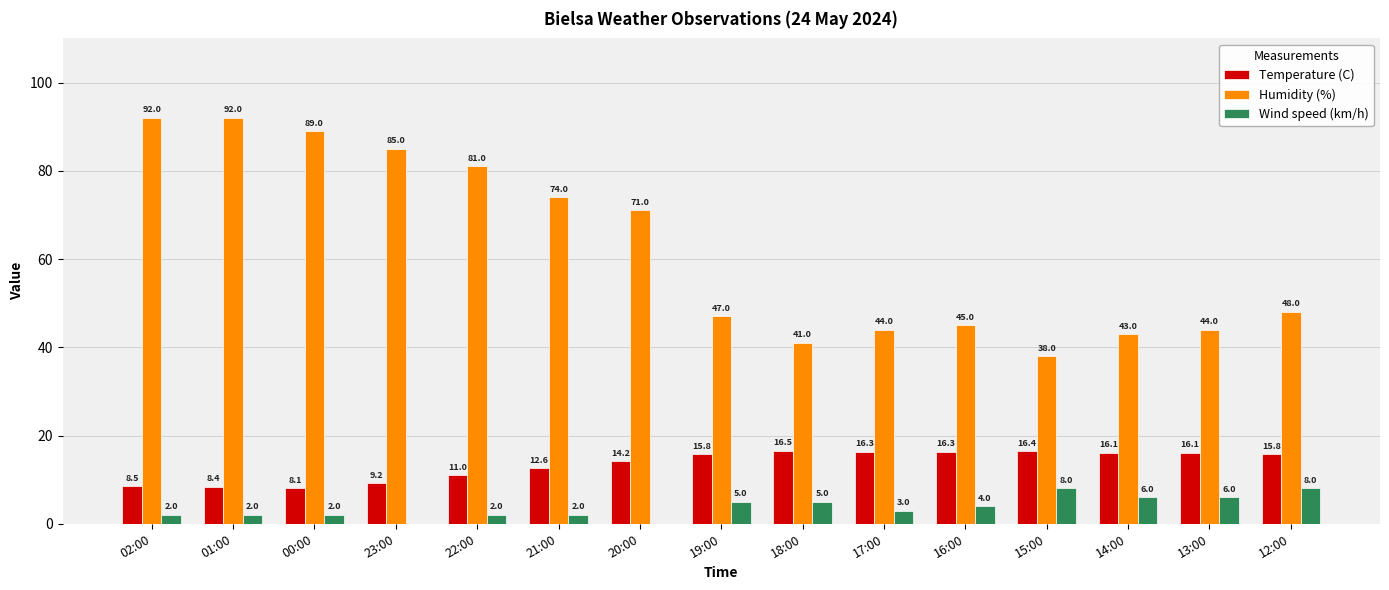

At which category is the sum across all series the highest?

02:00